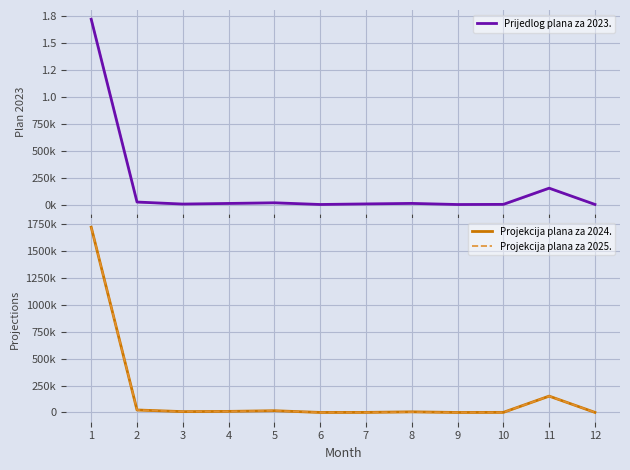

At which label does Projekcija plana za 2025. first exceed 7862?

1